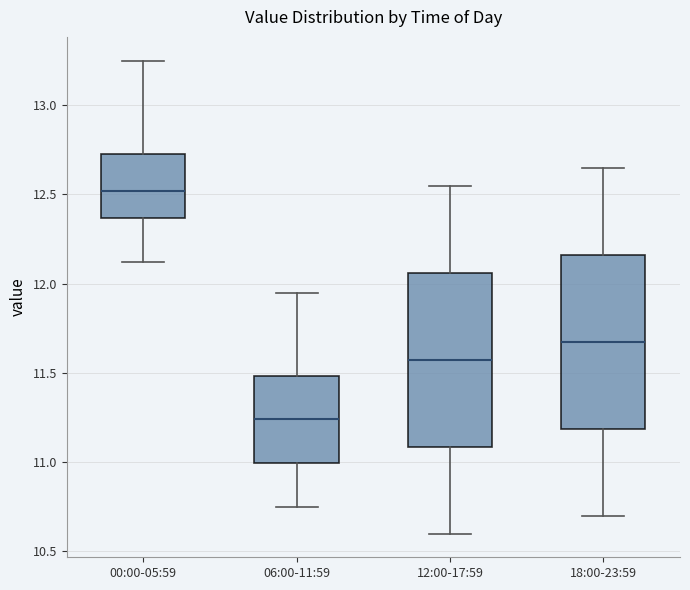

Where does the lower whisker of the box for 18:00-23:59 end on the y-axis? The values are not printed on the chart, so give them approximately, as read against the axis.

10.70